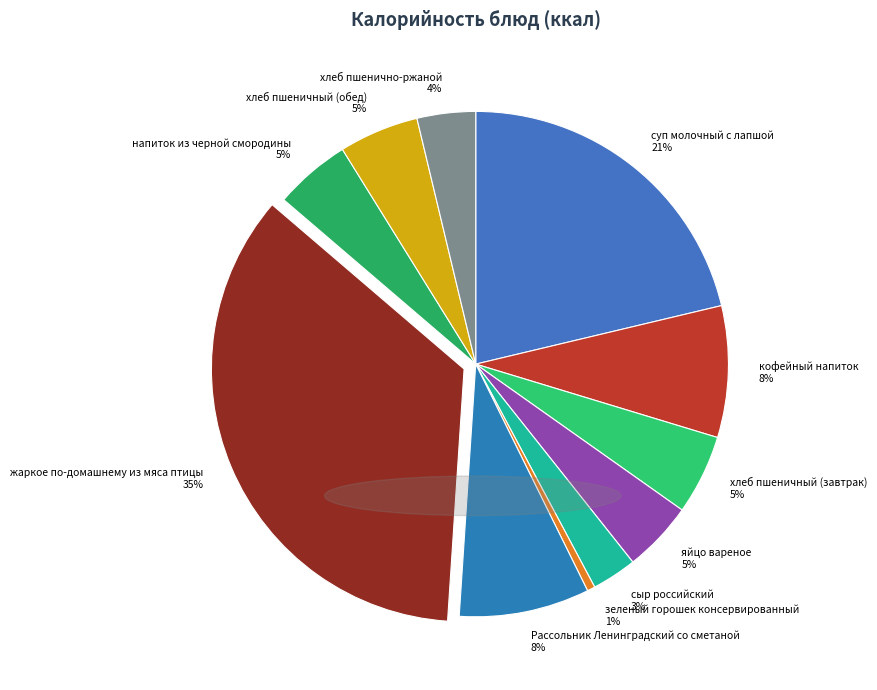

Between кофейный напиток and зеленый горошек консервированный, which is larger?

кофейный напиток